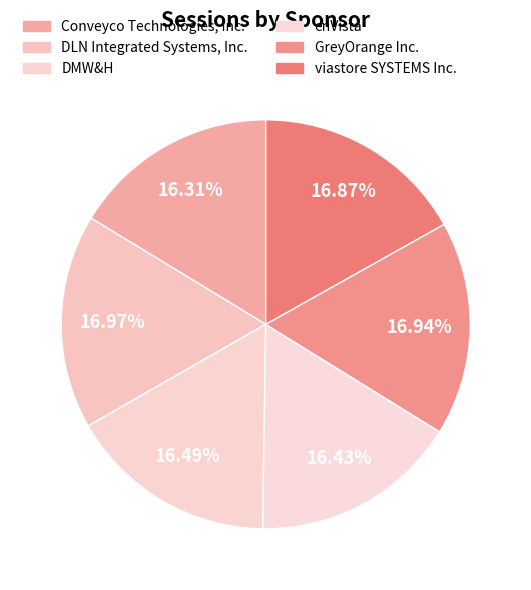

Count the number of slices in the pie.

6